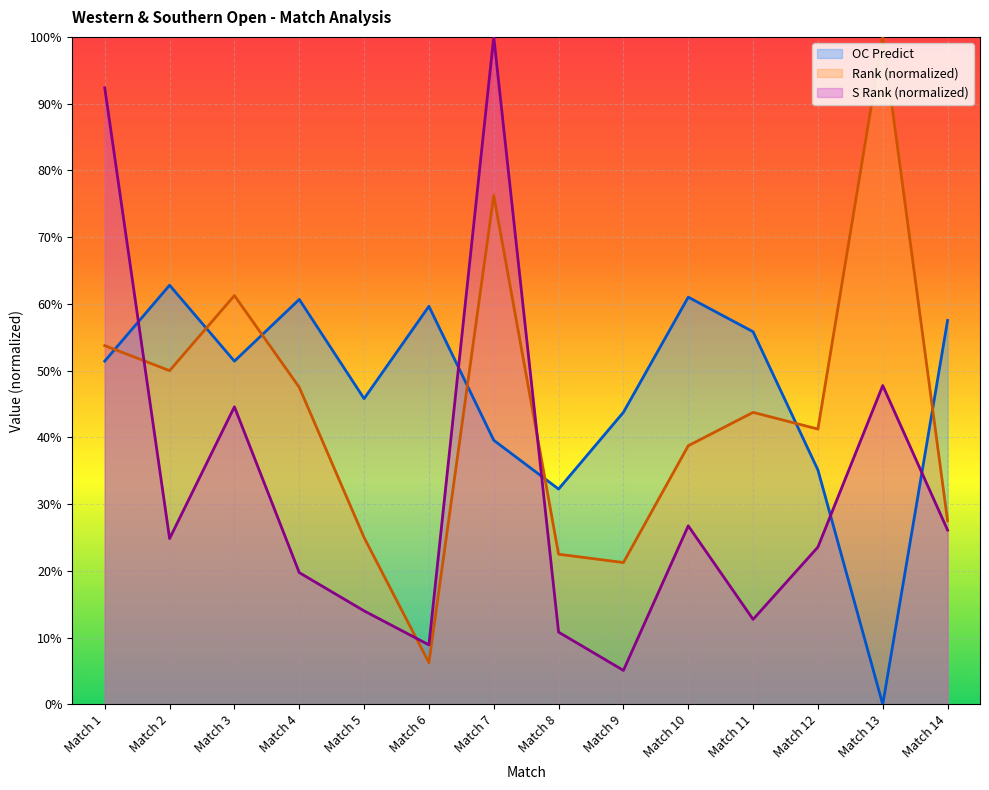

Reading left to right, extract all data points from this chart.

OC Predict: Match 1=0.5	Match 2=0.6	Match 3=0.5	Match 4=0.6	Match 5=0.5	Match 6=0.6	Match 7=0.4	Match 8=0.3	Match 9=0.4	Match 10=0.6	Match 11=0.6	Match 12=0.4	Match 13=0.0	Match 14=0.6
Rank: Match 1=0.5	Match 2=0.5	Match 3=0.6	Match 4=0.5	Match 5=0.2	Match 6=0.1	Match 7=0.8	Match 8=0.2	Match 9=0.2	Match 10=0.4	Match 11=0.4	Match 12=0.4	Match 13=1.0	Match 14=0.3
S Rank: Match 1=0.9	Match 2=0.2	Match 3=0.4	Match 4=0.2	Match 5=0.1	Match 6=0.1	Match 7=1.0	Match 8=0.1	Match 9=0.1	Match 10=0.3	Match 11=0.1	Match 12=0.2	Match 13=0.5	Match 14=0.3